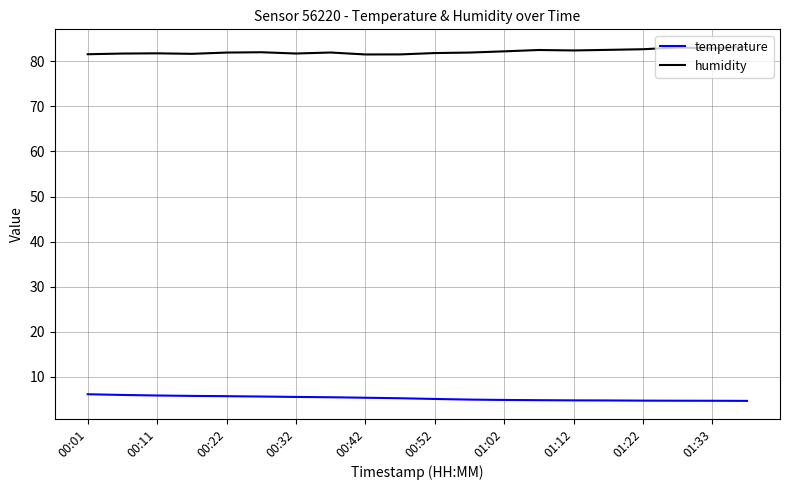

How many lines are shown in the chart?

2